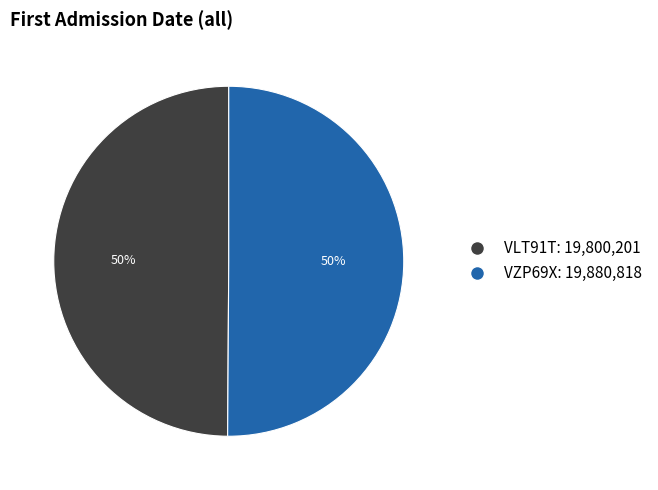

Is the sum of VLT91T and VZP69X greater than half?

Yes